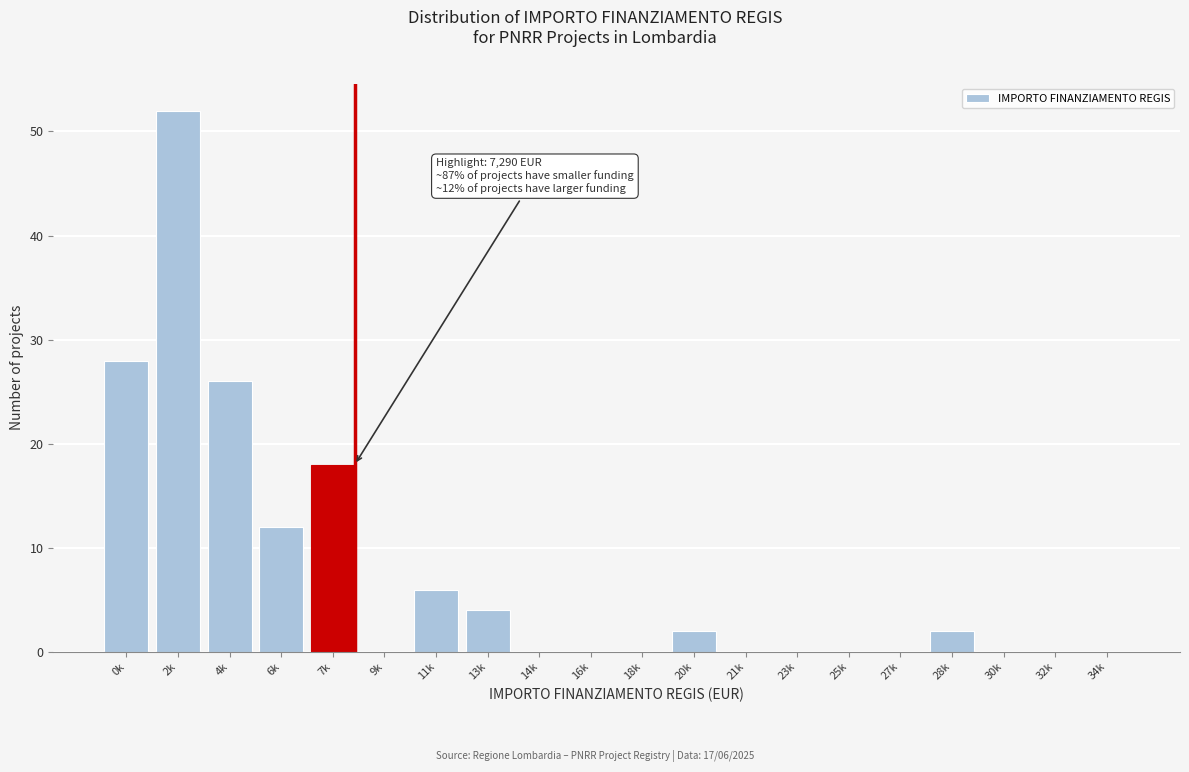

Reading left to right, what are all the values shown in this chart?

0k=28	2k=52	4k=26	6k=12	7k=18	9k=0	11k=6	13k=4	14k=0	16k=0	18k=0	20k=2	21k=0	23k=0	25k=0	27k=0	28k=2	30k=0	32k=0	34k=0